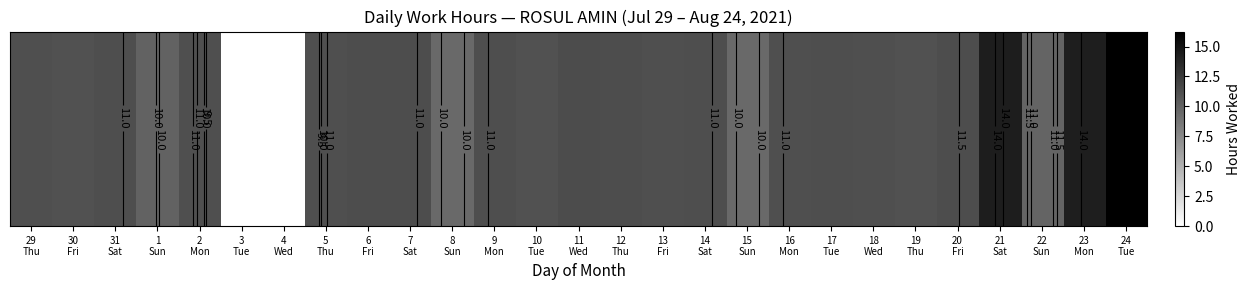

What is the greatest value displayed?

16.2